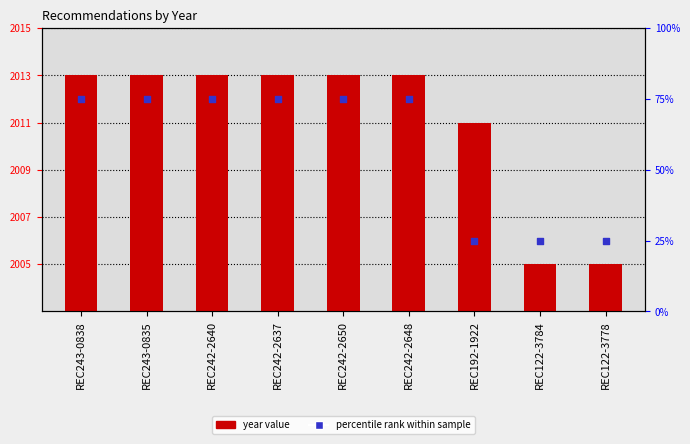

Which series reaches the minimum Y coordinate?

year value